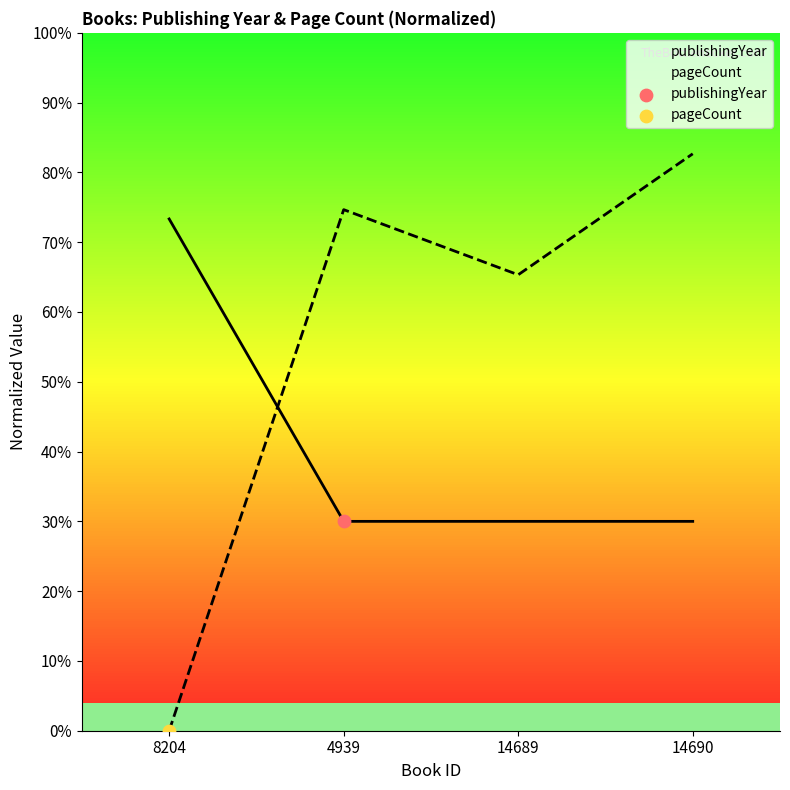

At which category is the sum across all series the highest?

14690